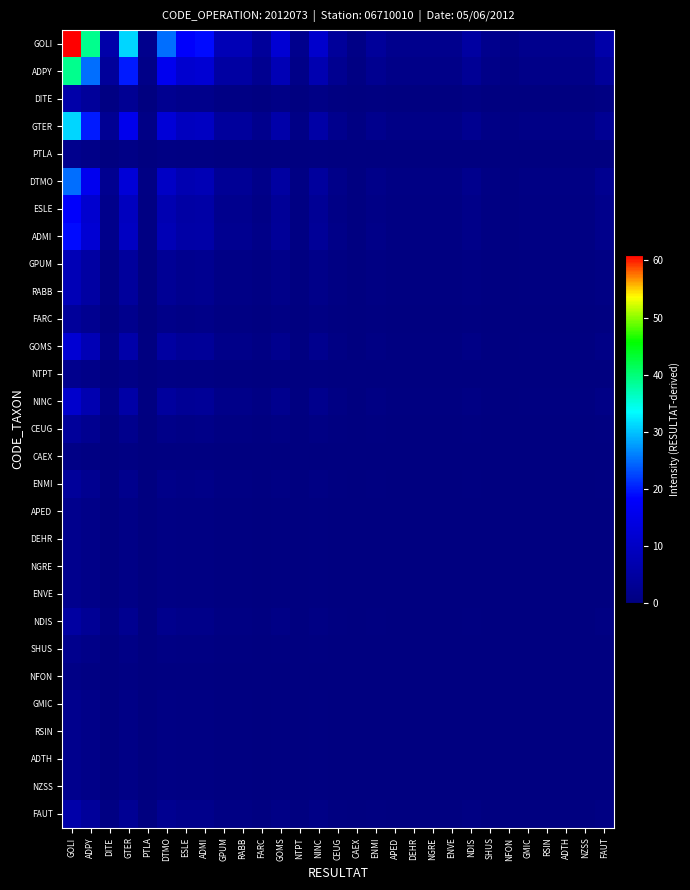

Rank the series at GOLI from highest to lowest value.

GOLI, ADPY, GTER, DTMO, ADMI, ESLE, GOMS, NINC, GPUM, RABB, DITE, FAUT, NDIS, FARC, CEUG, ENMI, PTLA, NTPT, APED, DEHR, NGRE, ENVE, SHUS, GMIC, RSIN, ADTH, NZSS, CAEX, NFON